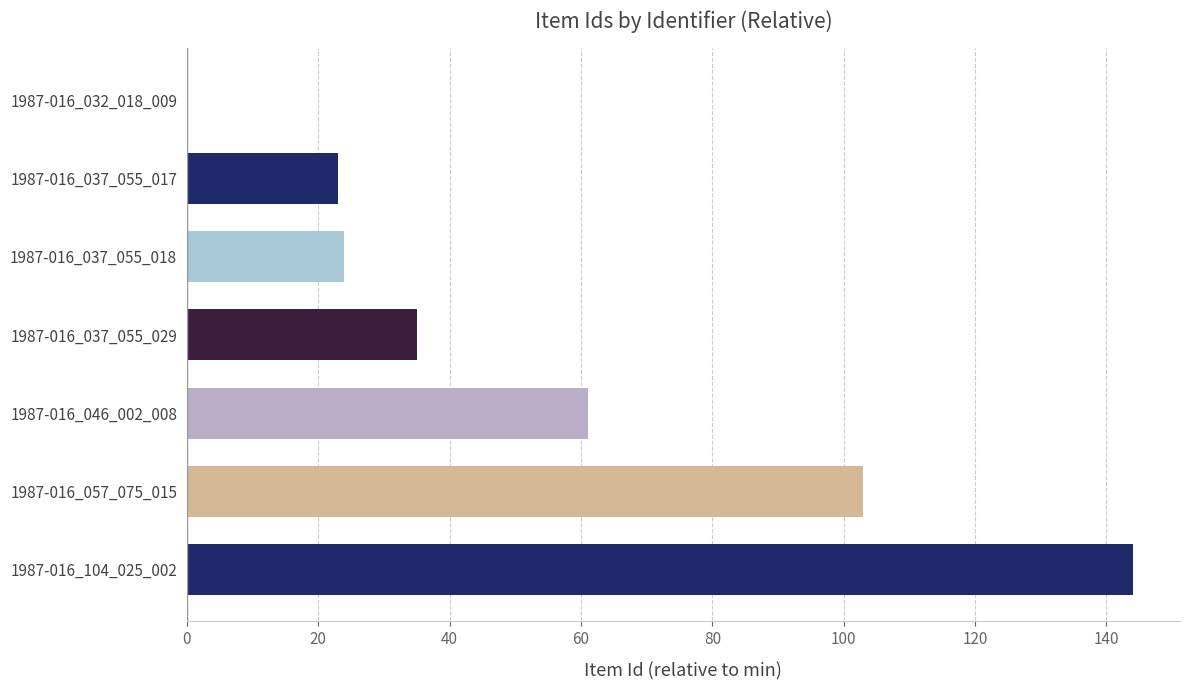

Which label corresponds to the largest value in the chart?

1987-016_104_025_002